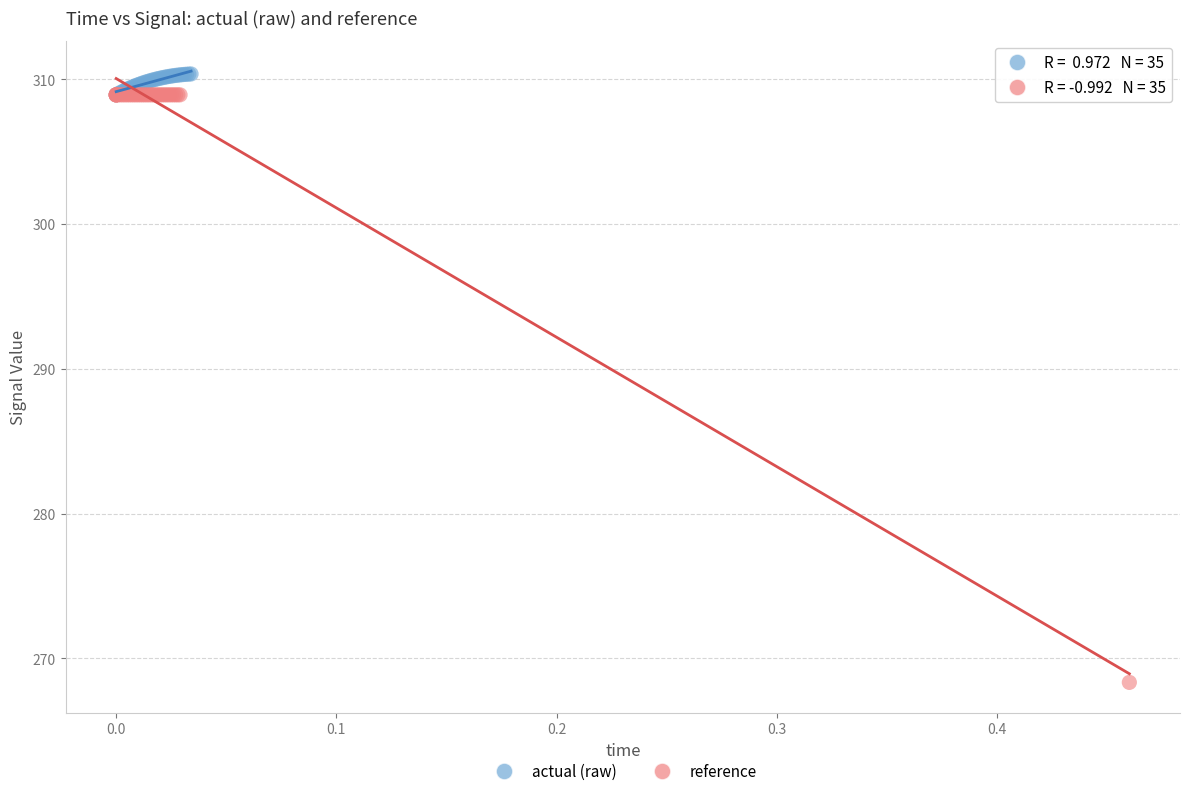

Which series reaches the minimum Y coordinate?

reference